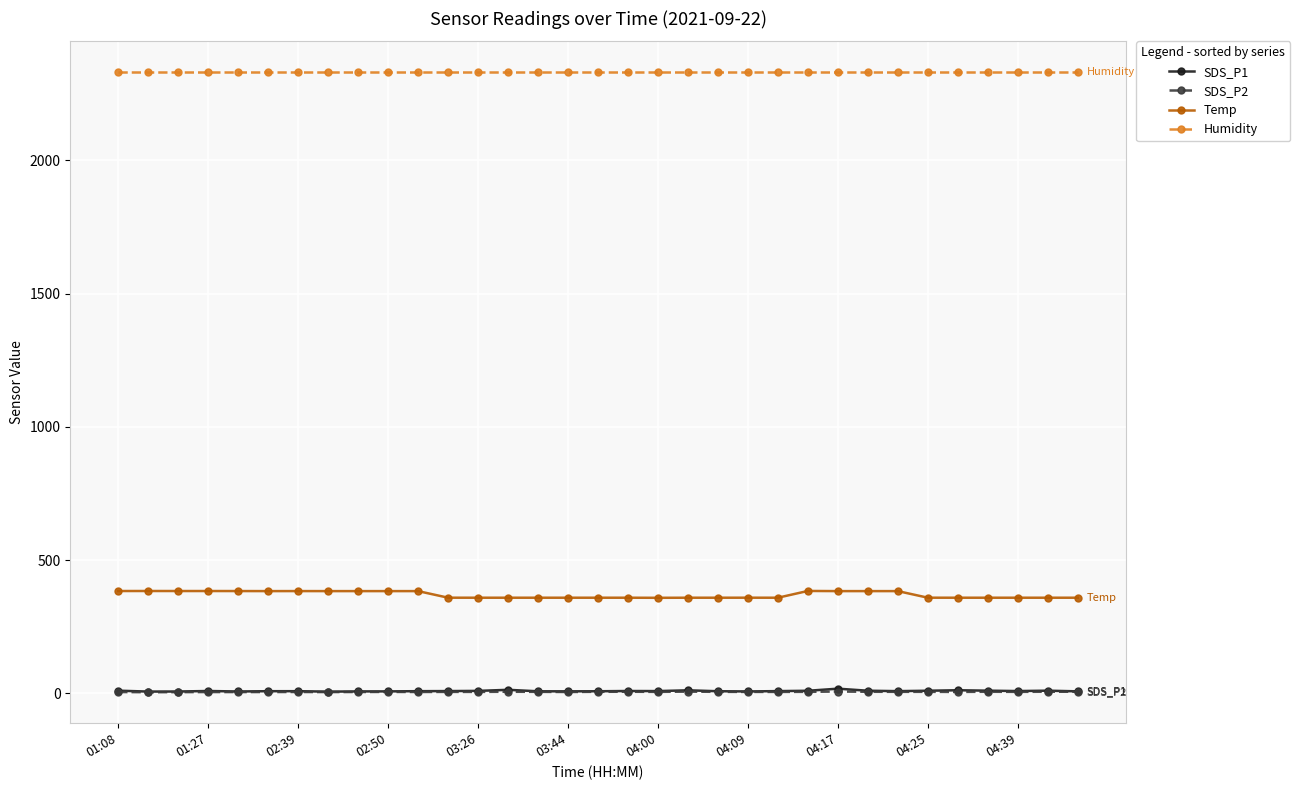

How many lines are shown in the chart?

4